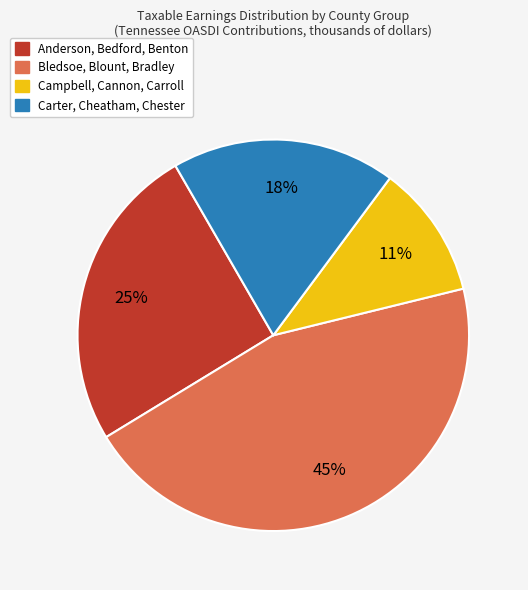

Rank the categories by value from highest to lowest.

Bledsoe, Blount, Bradley, Anderson, Bedford, Benton, Carter, Cheatham, Chester, Campbell, Cannon, Carroll